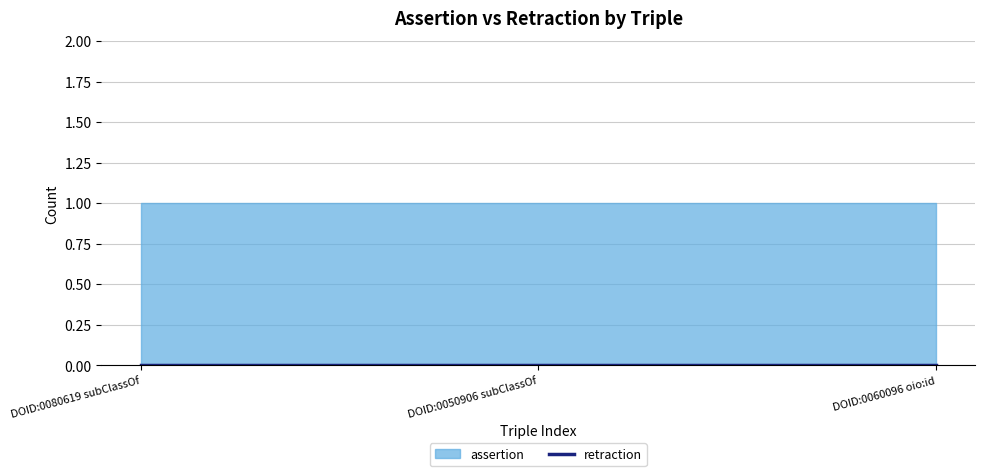

At which category is the sum across all series the highest?

DOID:0080619 subClassOf